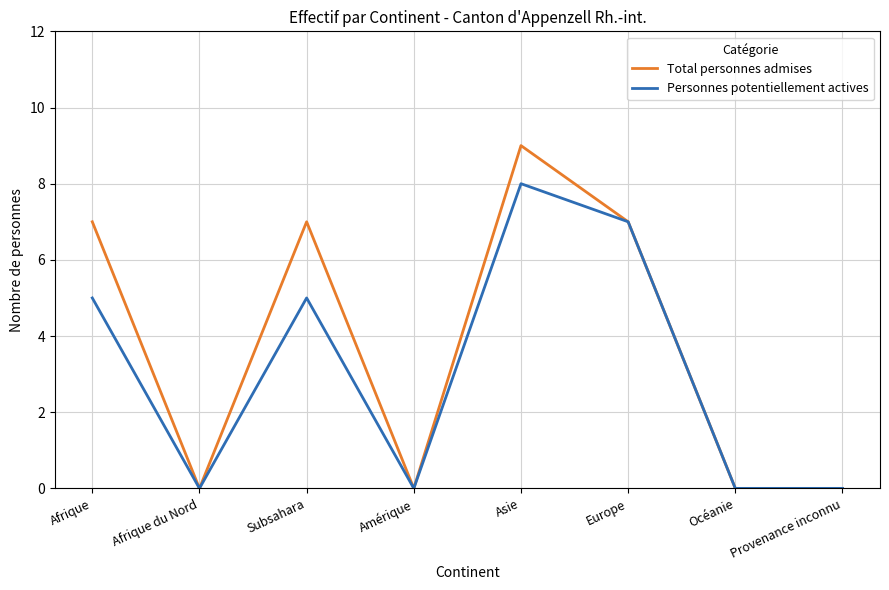

What is the average value of the Total personnes admises series?

4